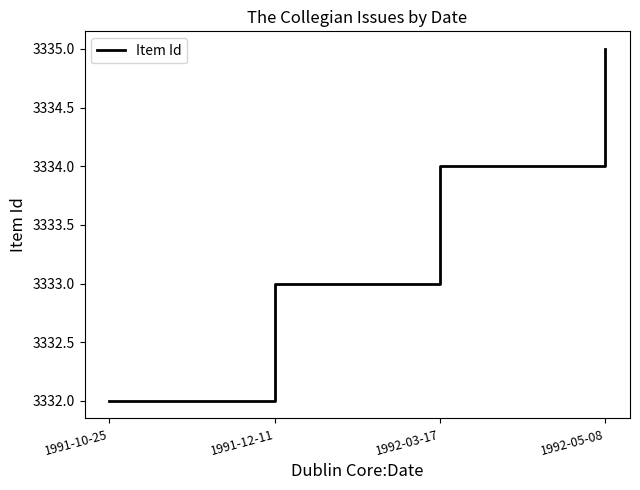

Count the values in the range 3333 to 3335.

3